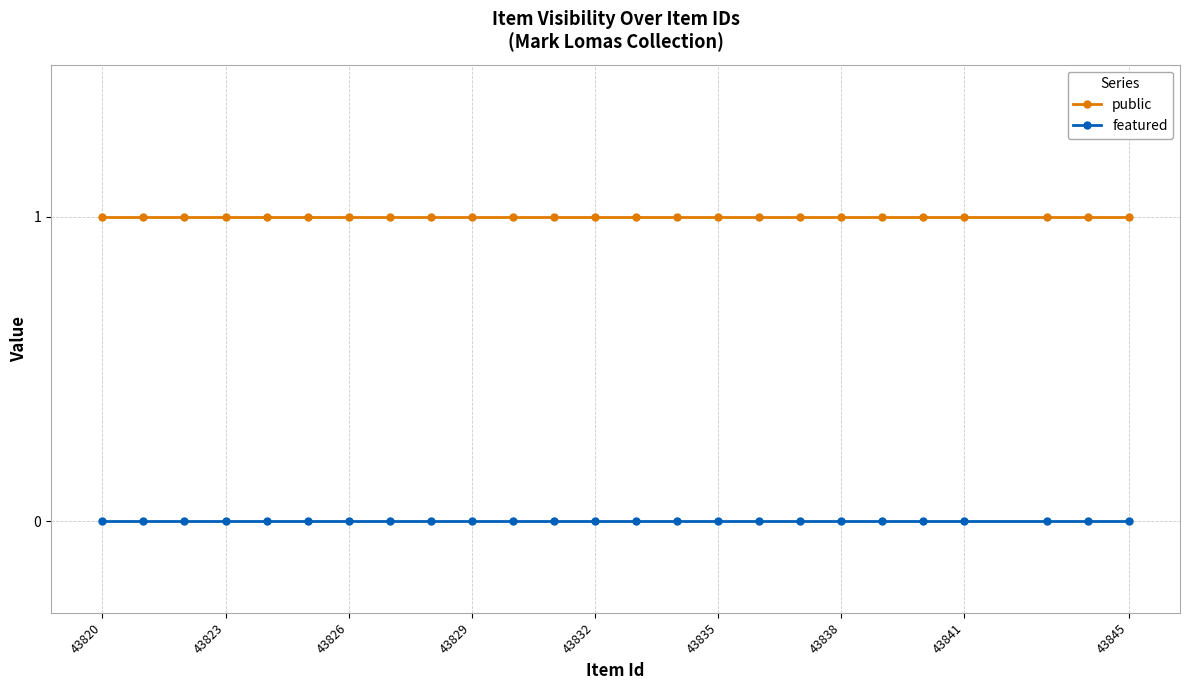

List the series in order of their overall mean, lowest first.

featured, public